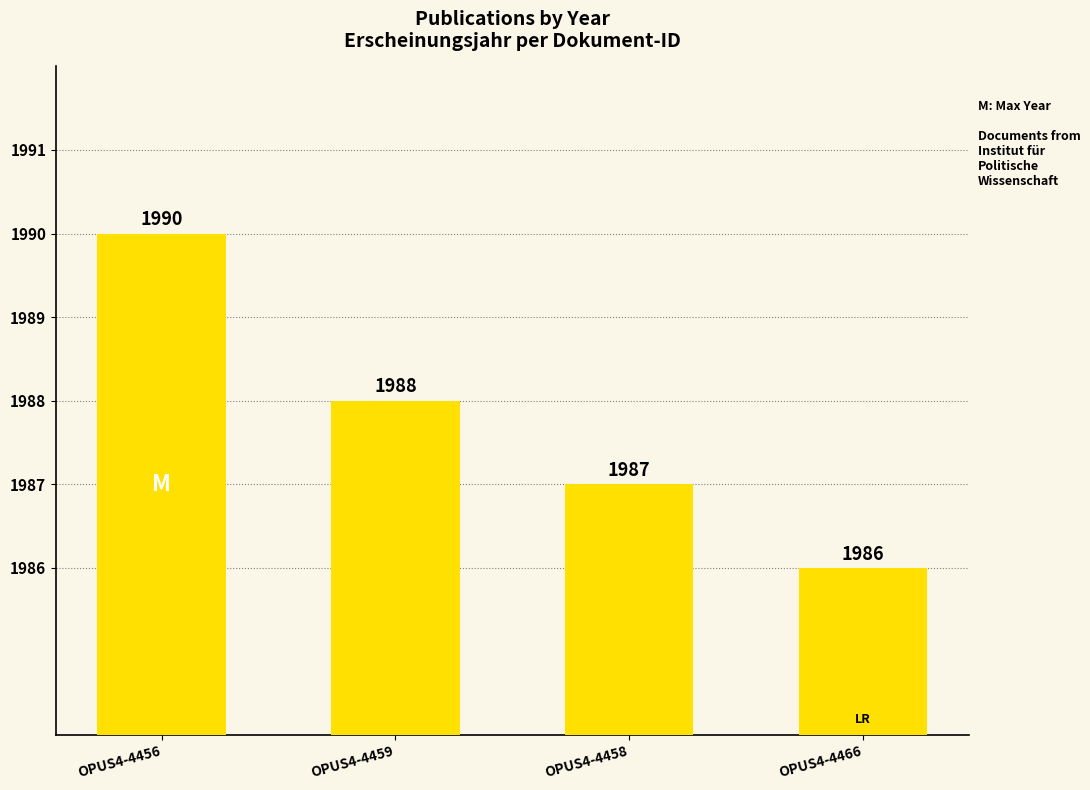

Count the values in the range 1987 to 1990.

3